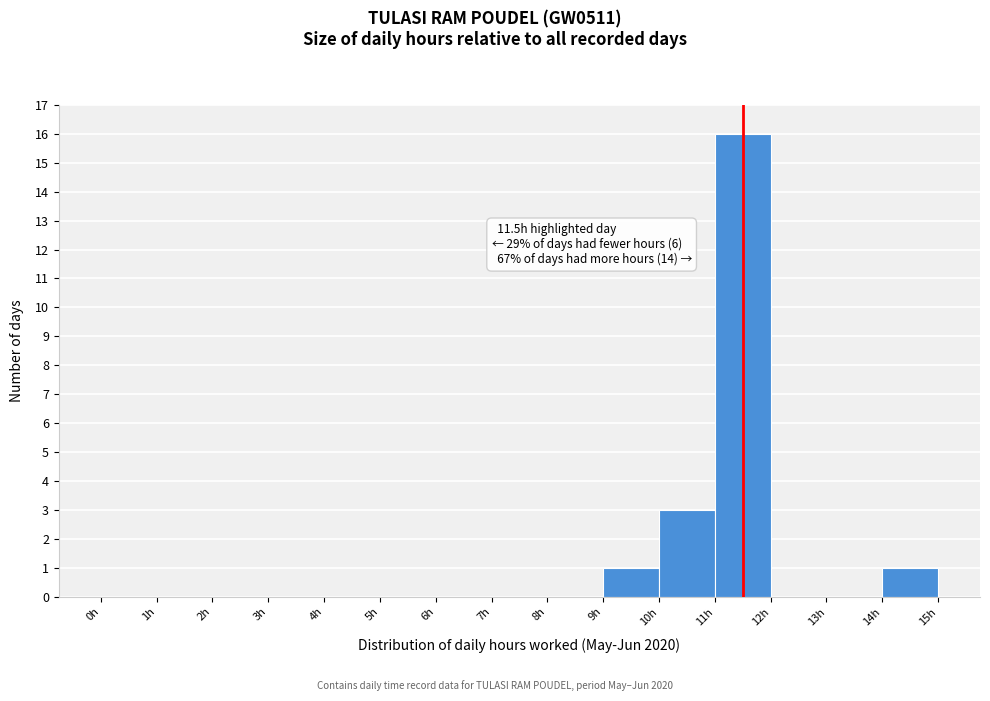

Which range on the x-axis has the tallest bar?

11 to 12